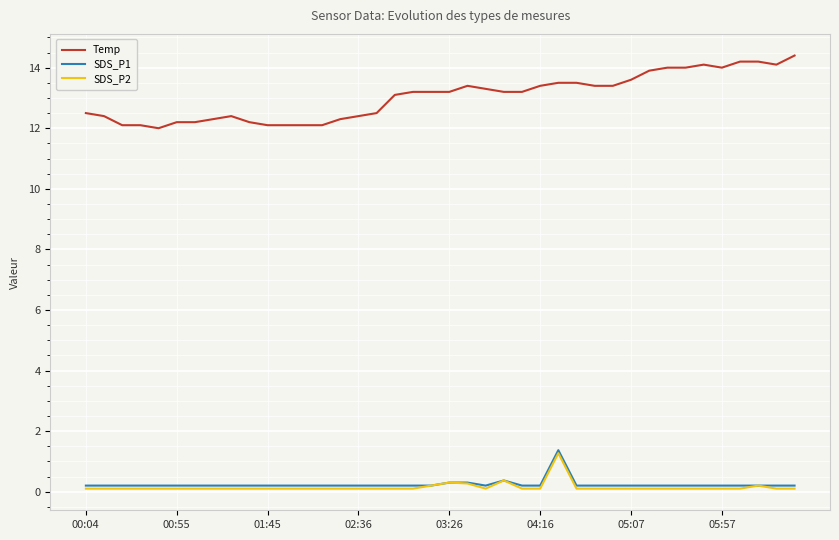

How many categories are shown in the chart?

40